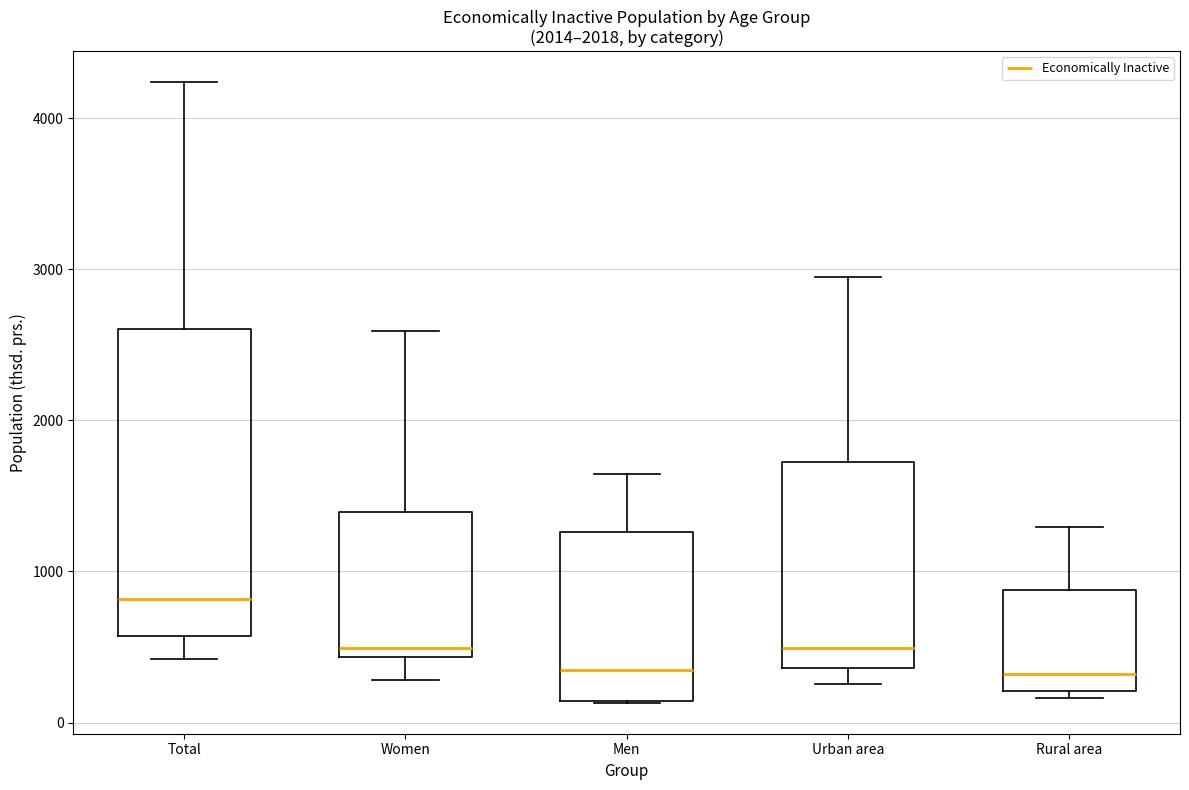

Where is the upper edge of the box for Total on the y-axis? The values are not printed on the chart, so give them approximately, as read against the axis.

2600